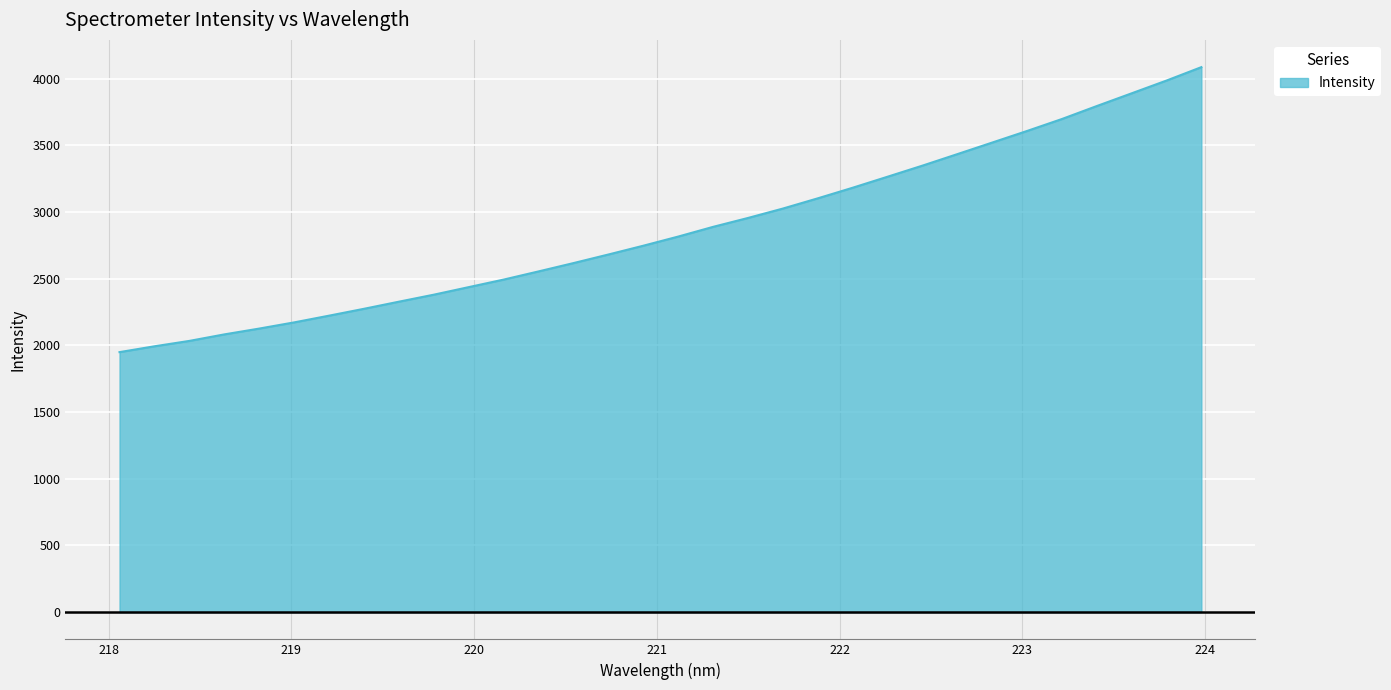

Does the chart have visible grid lines?

Yes